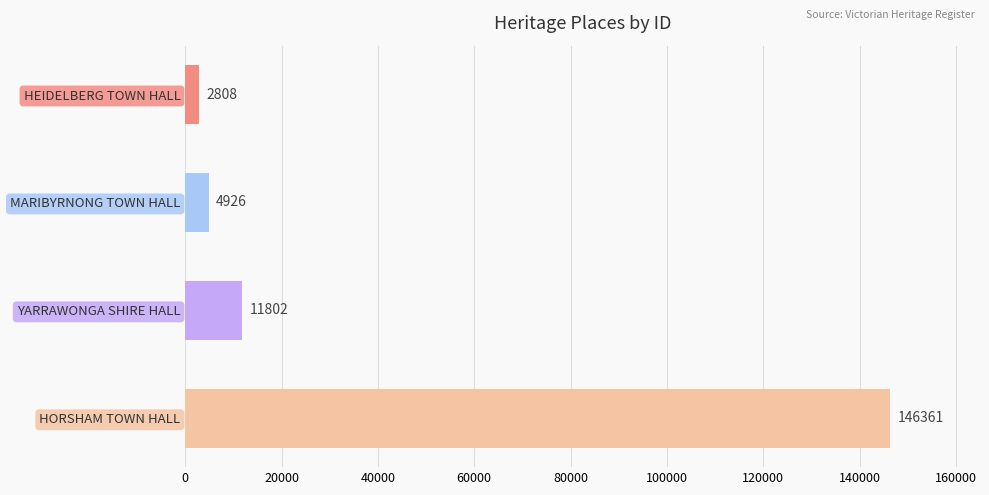

What is the change in value from HEIDELBERG TOWN HALL to MARIBYRNONG TOWN HALL?

+2118